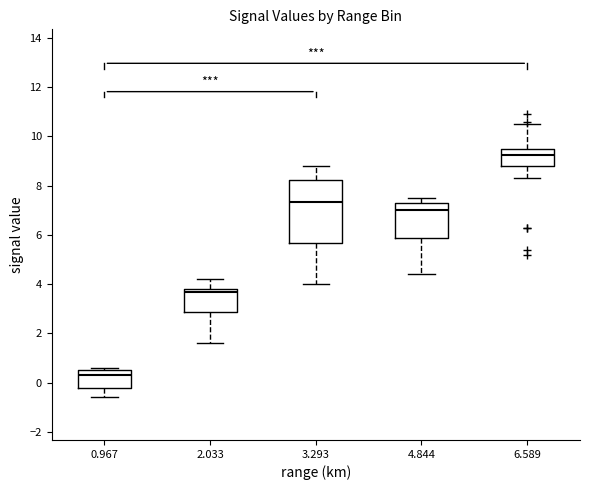

Where does the median line of the box at x = 6.589 sit on the y-axis? The values are not printed on the chart, so give them approximately, as read against the axis.

9.2